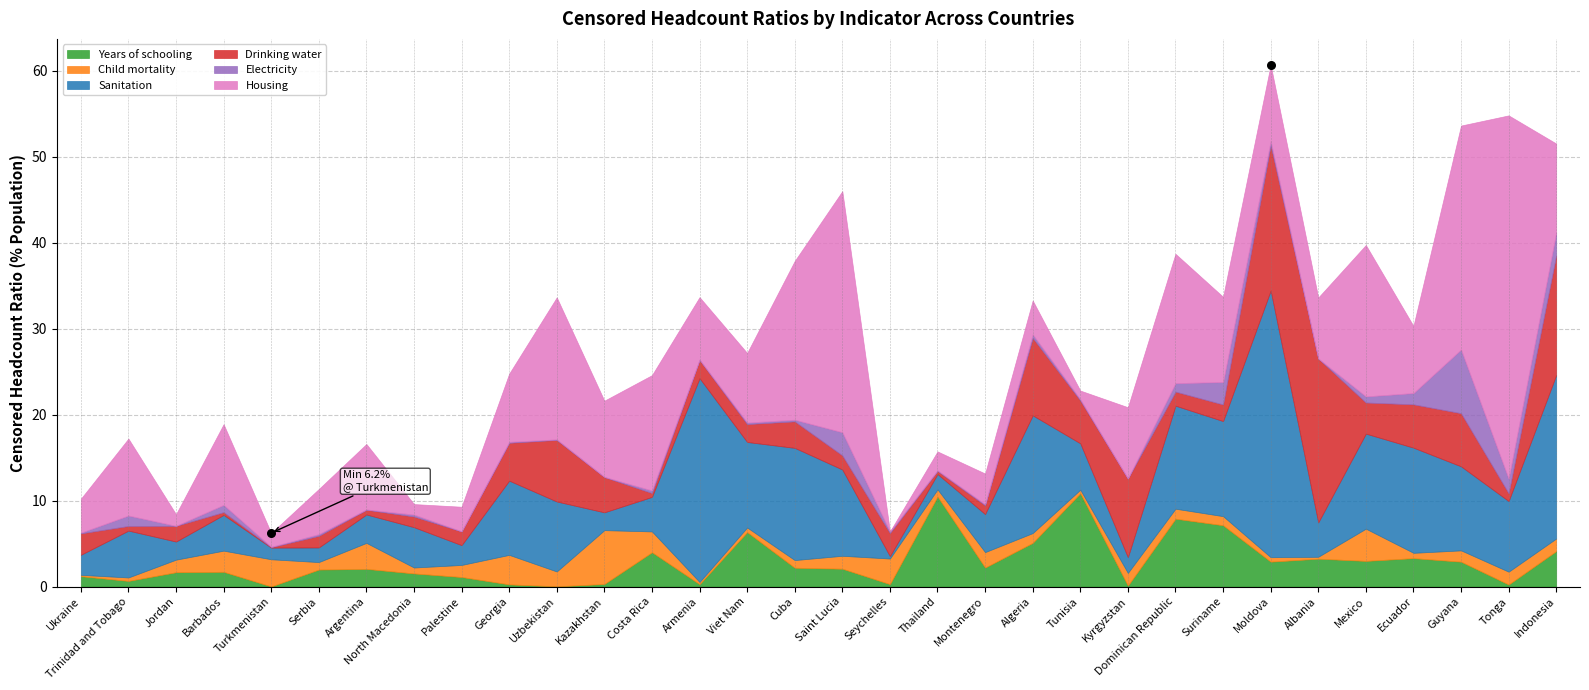

What Y value in the scatter plot is closest to 33?

6.2